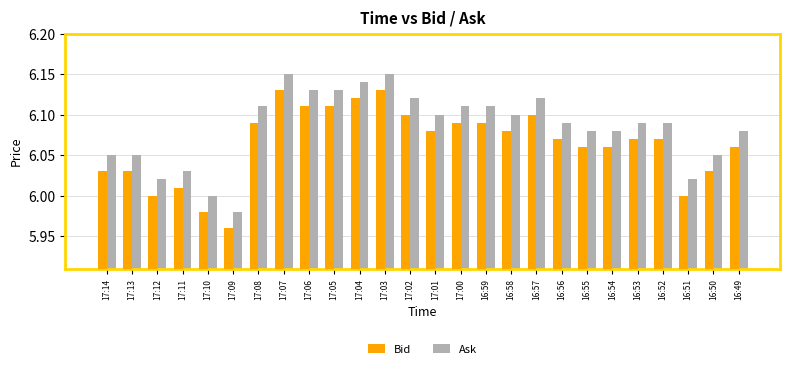

Rank the series at 16:54 from lowest to highest value.

Bid, Ask